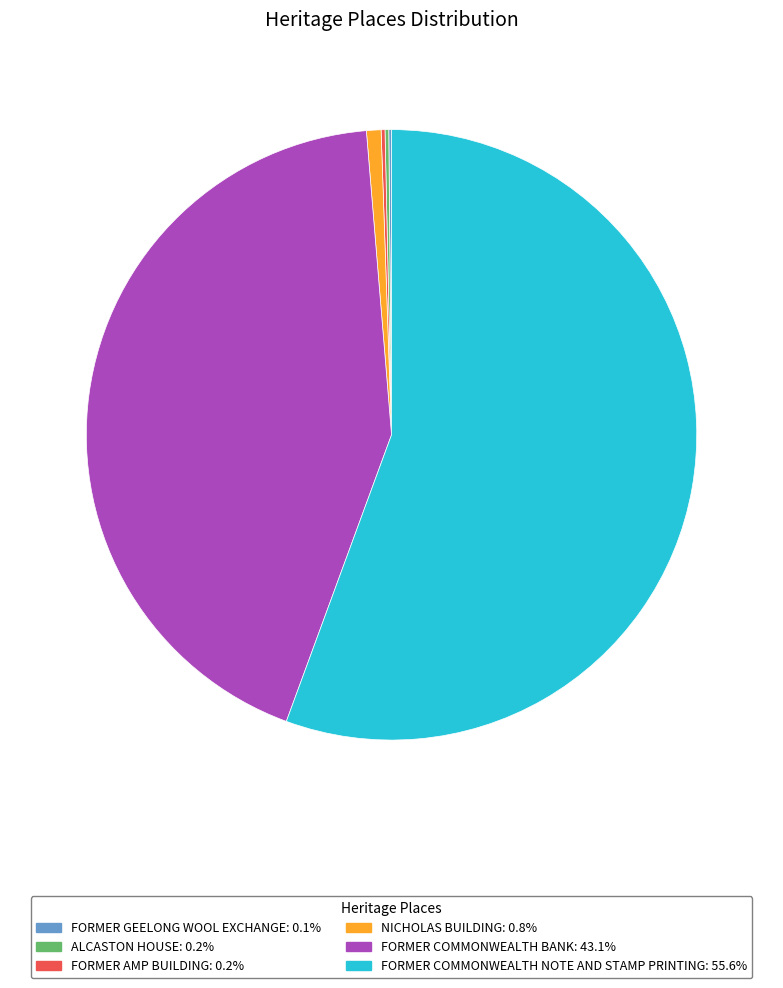

Which slice is the largest?

FORMER COMMONWEALTH NOTE AND STAMP PRINTING